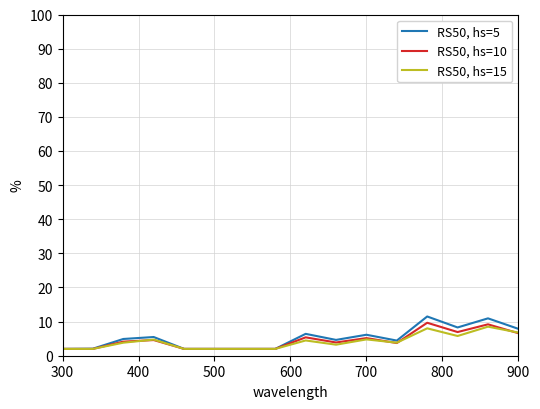

List the series in order of their overall mean, highest first.

RS50, hs=5, RS50, hs=10, RS50, hs=15